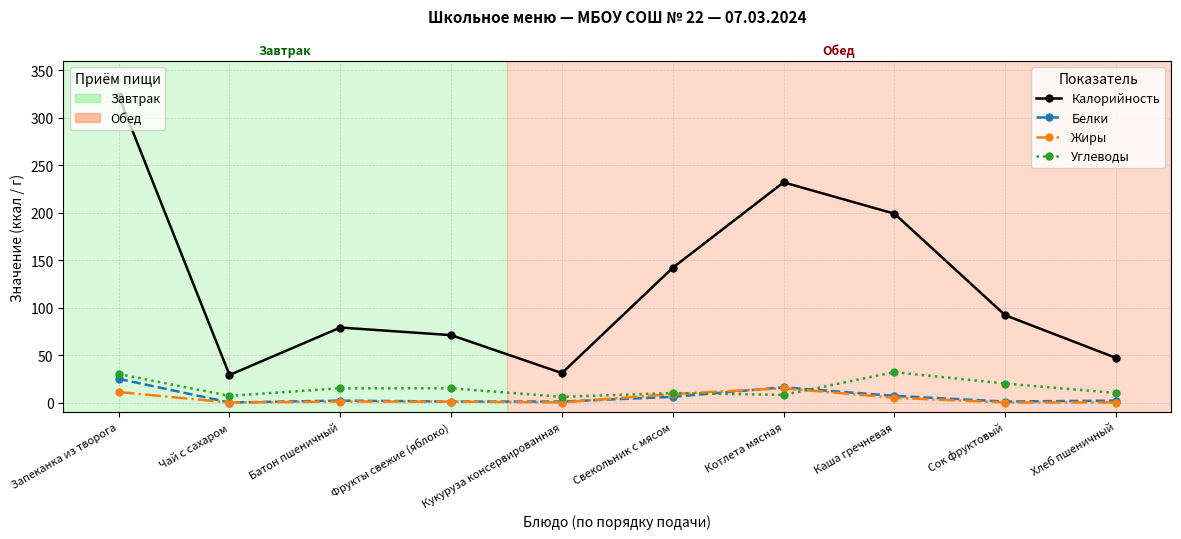

What is the label of the 5th point from the right?

Свекольник с мясом